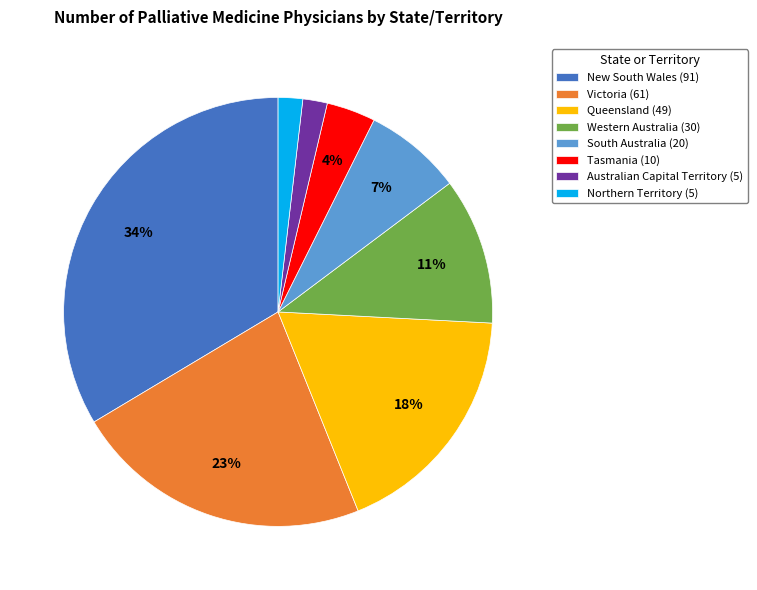

Is Tasmania (10) the majority of the pie?

No